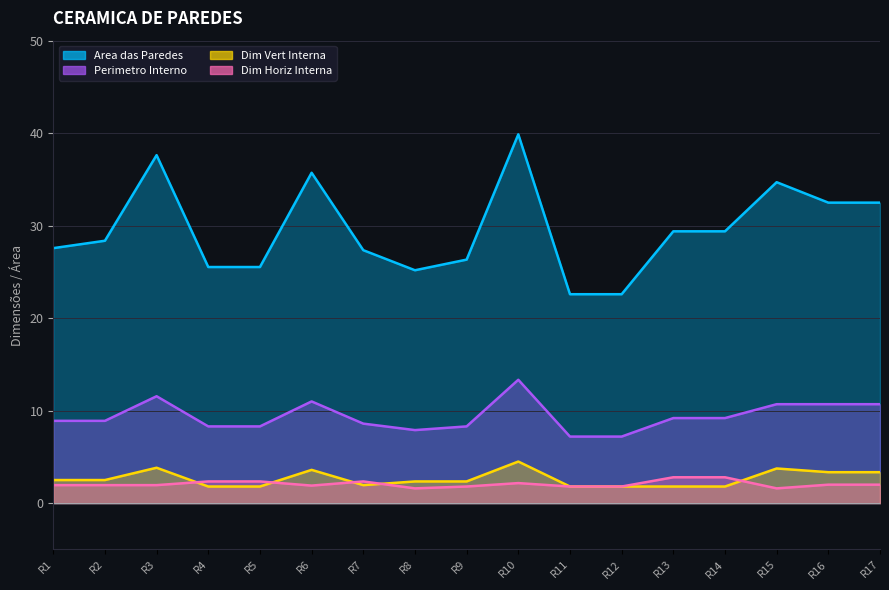

What is the difference between the maximum and minimum values in the Area das Paredes series?

17.3